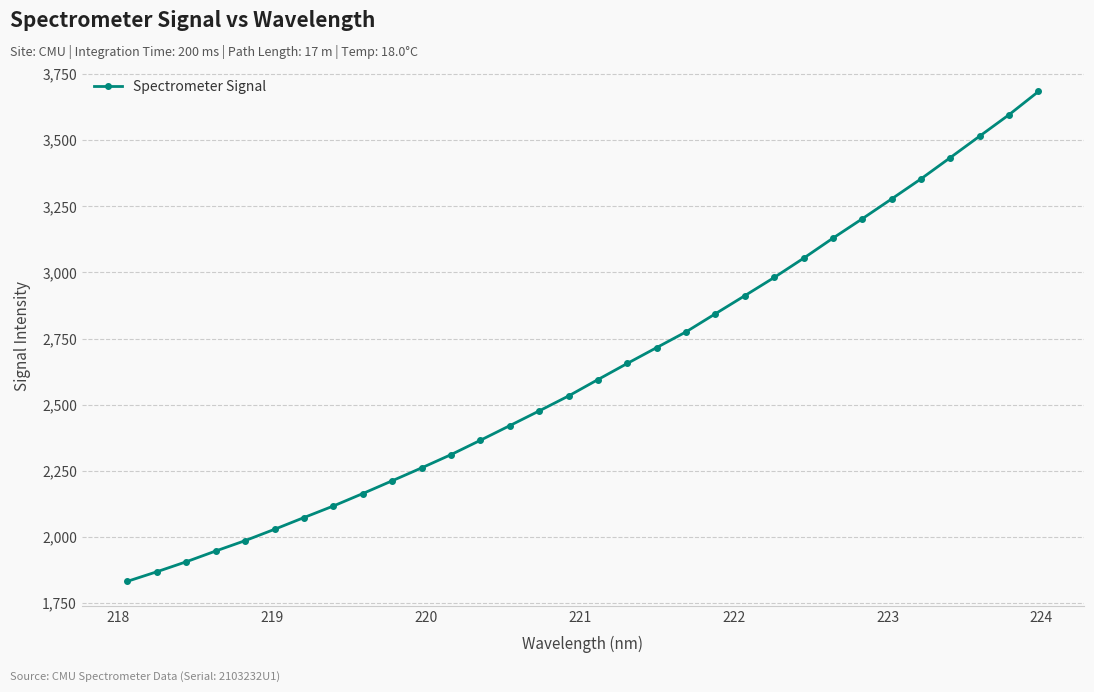

What is the difference between the maximum and minimum values?

1851.2